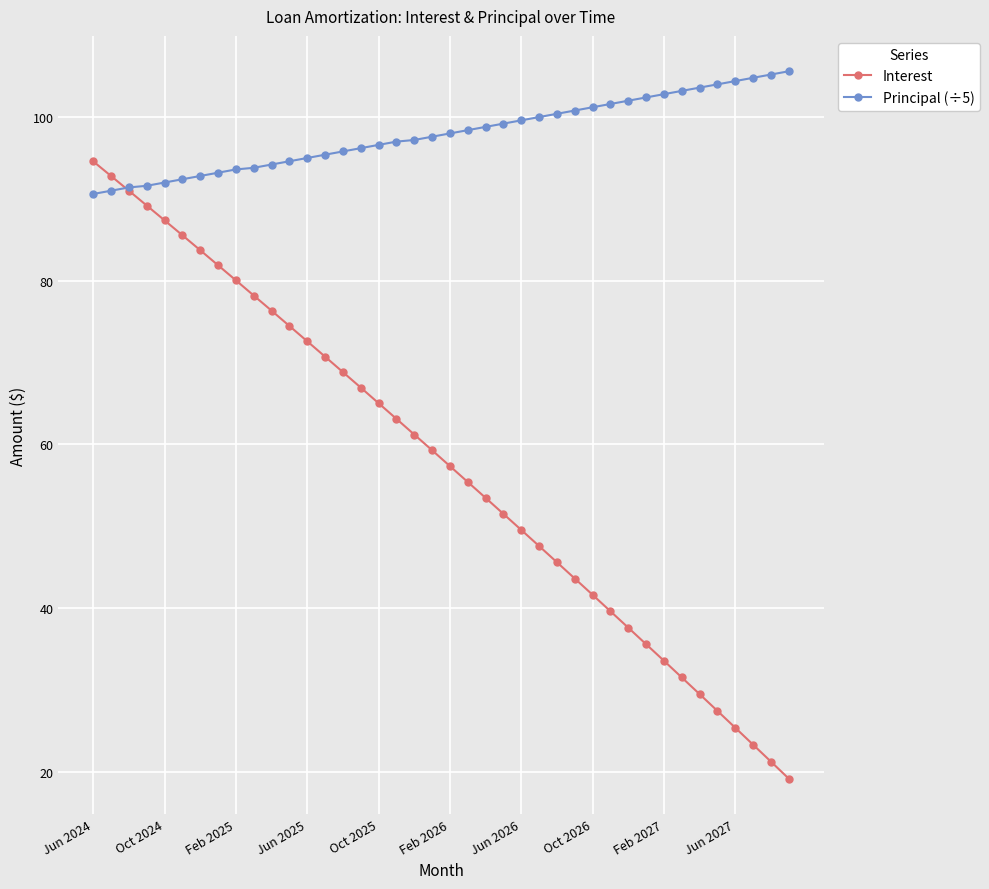

What is the greatest value displayed?

105.6